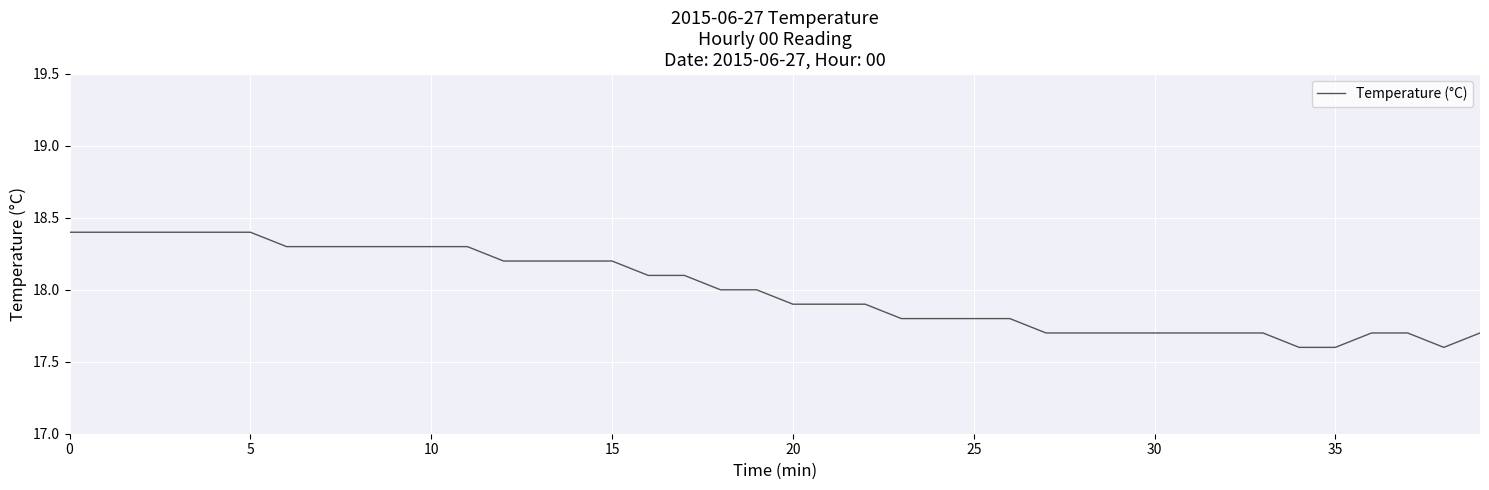

What is the greatest value displayed?

18.4